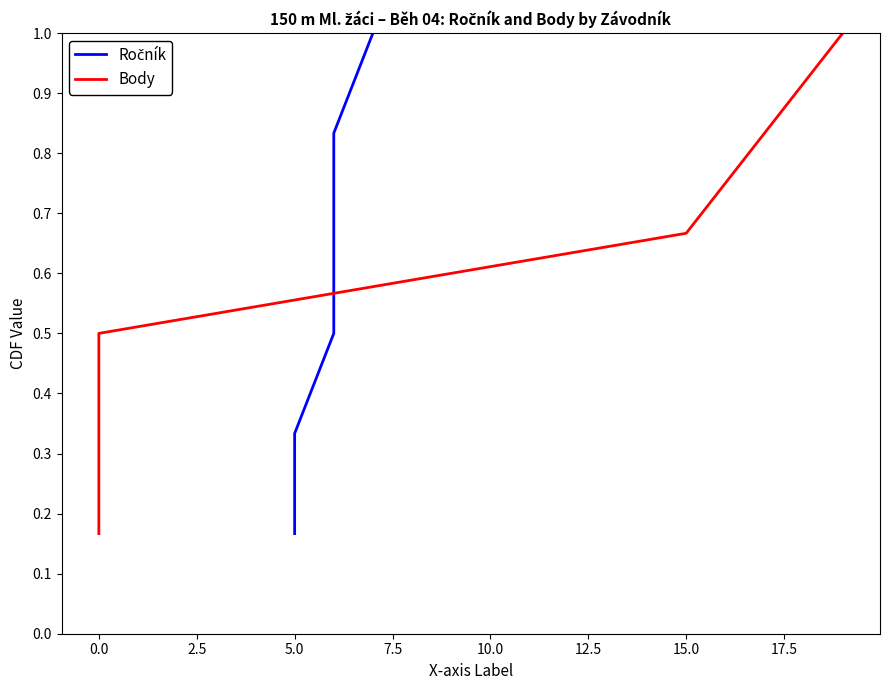

What are all the series names shown in the legend?

Ročník, Body